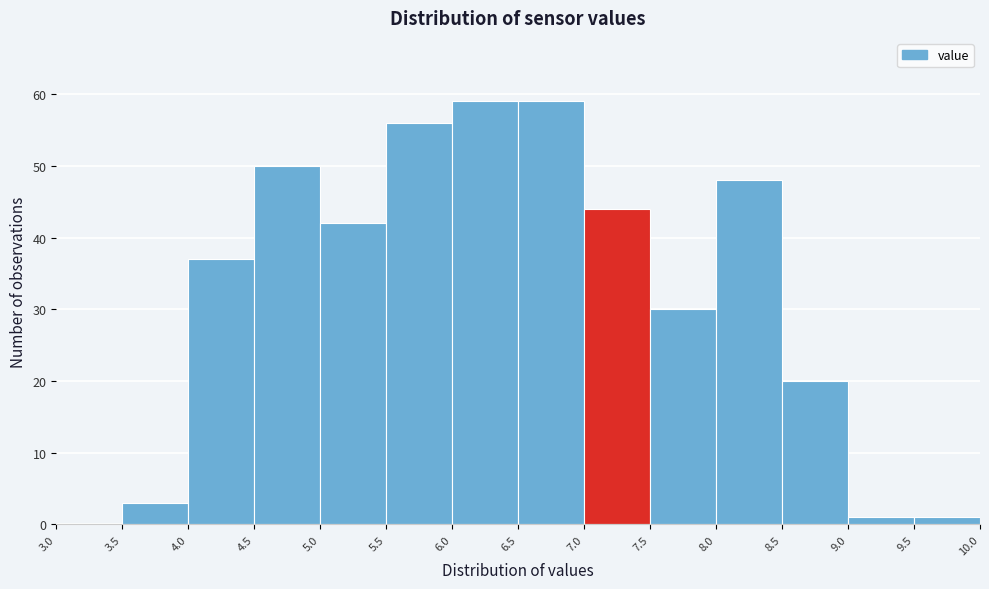

Reading left to right, list every bar in this chart as the range it spans on the x-axis followed by its height. The values are not printed on the chart, so give them approximately, as read against the axis.

3.0 to 3.5: 0
3.5 to 4.0: 3
4.0 to 4.5: 37
4.5 to 5.0: 50
5.0 to 5.5: 42
5.5 to 6.0: 56
6.0 to 6.5: 59
6.5 to 7.0: 59
7.0 to 7.5: 44
7.5 to 8.0: 30
8.0 to 8.5: 48
8.5 to 9.0: 20
9.0 to 9.5: 1
9.5 to 10.0: 1